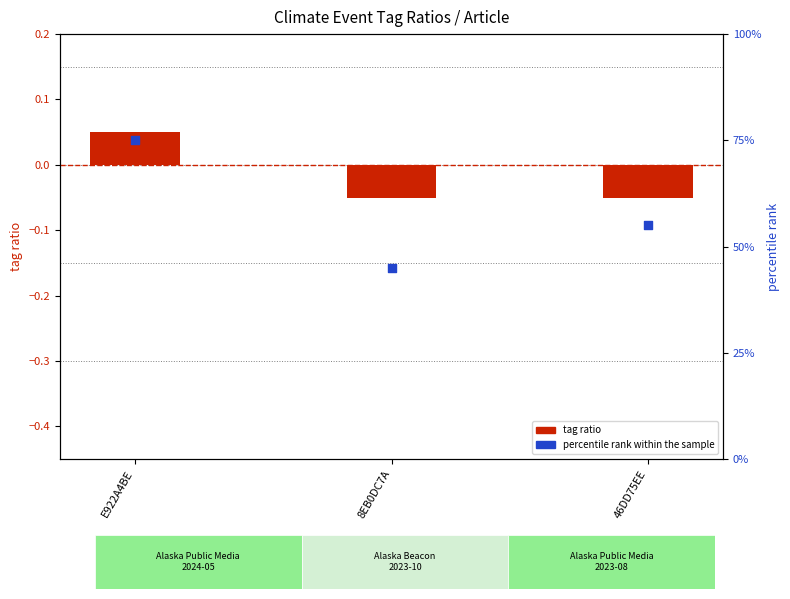

Is the value of tag ratio at 46DD75EE greater than the value of percentile rank within the sample at 46DD75EE?

No